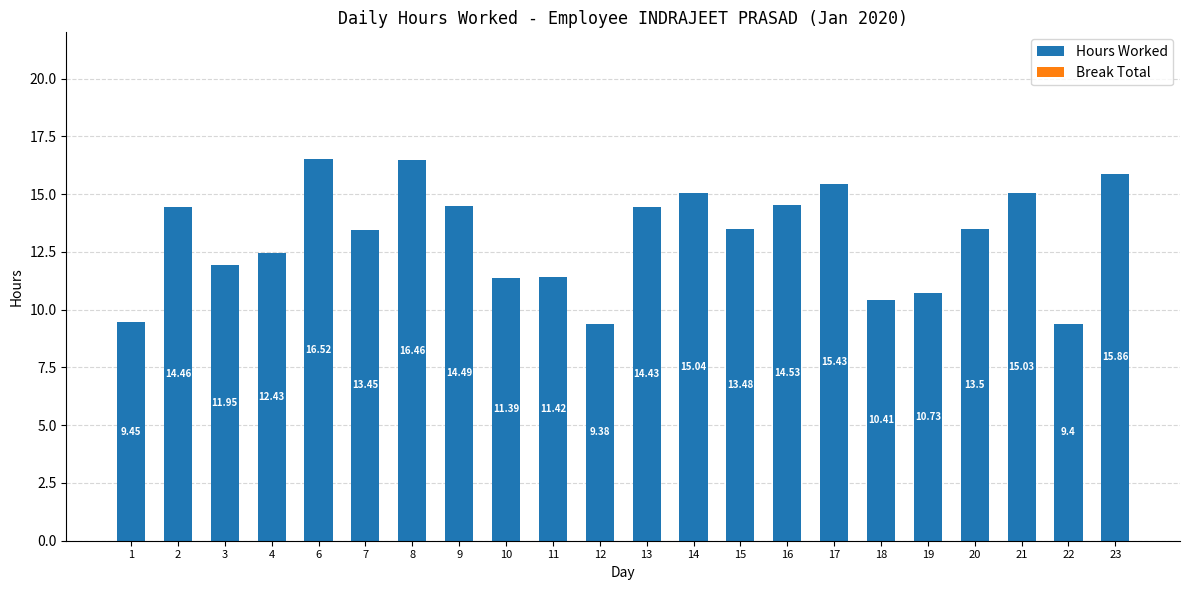

Rank the categories by value from highest to lowest.

6, 8, 23, 17, 14, 21, 16, 9, 2, 13, 20, 15, 7, 4, 3, 11, 10, 19, 18, 1, 22, 12